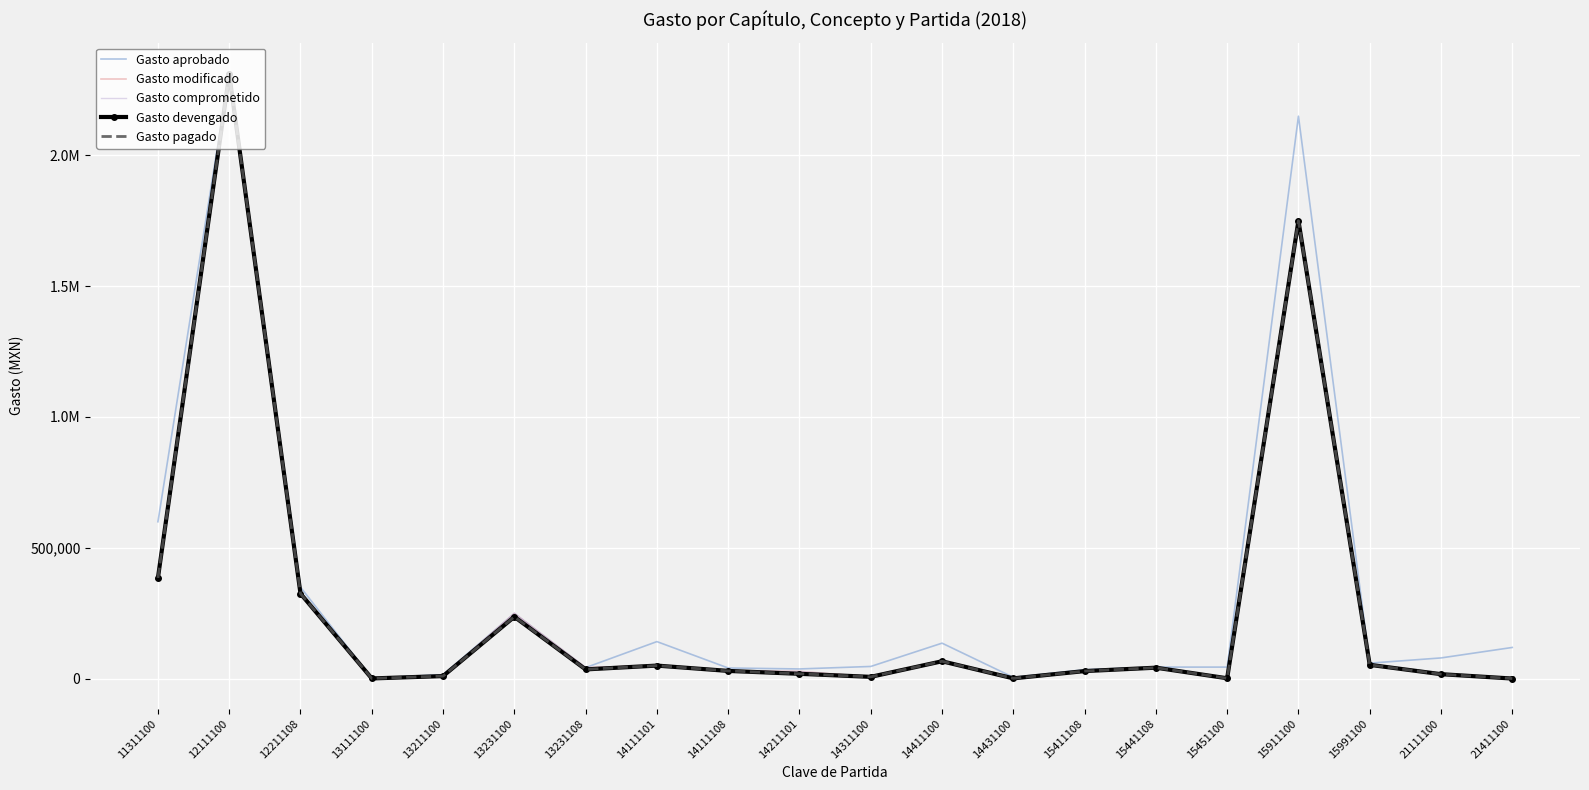

Reading left to right, what are all the values shown in this chart?

Gasto aprobado: 11311100=600000.0	12111100=2314000.0	12211108=350000.0	13111100=3000.0	13211100=16000.0	13231100=250000.0	13231108=43000.0	14111101=142335.0	14111108=41514.0	14211101=37956.0	14311100=47445.0	14411100=136404.0	14431100=5931.0	15411108=35000.0	15441108=45000.0	15451100=45000.0	15911100=2148515.0	15991100=60000.0	21111100=80000.0	21411100=120000.0
Gasto modificado: 11311100=385584.0	12111100=2308067.0	12211108=325656.0	13111100=1700.0	13211100=10711.0	13231100=250000.0	13231108=43000.0	14111101=50800.0	14111108=30417.0	14211101=28600.0	14311100=8000.0	14411100=68000.0	14431100=1950.0	15411108=29760.0	15441108=42744.0	15451100=2340.0	15911100=1749802.0	15991100=53644.5	21111100=17984.6	21411100=1500.2
Gasto comprometido: 11311100=385584.0	12111100=2308067.0	12211108=325656.0	13111100=1700.0	13211100=10711.0	13231100=250000.0	13231108=43000.0	14111101=50800.0	14111108=30417.0	14211101=28600.0	14311100=8000.0	14411100=68000.0	14431100=1950.0	15411108=29760.0	15441108=42744.0	15451100=2340.0	15911100=1749802.0	15991100=53644.5	21111100=17967.9	21411100=1300.2
Gasto devengado: 11311100=385584.0	12111100=2308066.7	12211108=325656.0	13111100=1672.0	13211100=10710.7	13231100=237154.7	13231108=36184.0	14111101=50738.6	14111108=30416.2	14211101=19362.8	14311100=7745.1	14411100=67233.3	14431100=1944.0	15411108=29752.5	15441108=42744.0	15451100=2340.0	15911100=1749397.5	15991100=53664.5	21111100=17967.9	21411100=1300.2
Gasto pagado: 11311100=385584.0	12111100=2308066.7	12211108=325656.0	13111100=1672.0	13211100=10710.7	13231100=237154.7	13231108=36184.0	14111101=50738.6	14111108=30416.2	14211101=19362.8	14311100=7745.1	14411100=67233.3	14431100=1944.0	15411108=29752.5	15441108=42744.0	15451100=2340.0	15911100=1749397.5	15991100=53664.5	21111100=17967.9	21411100=1300.2